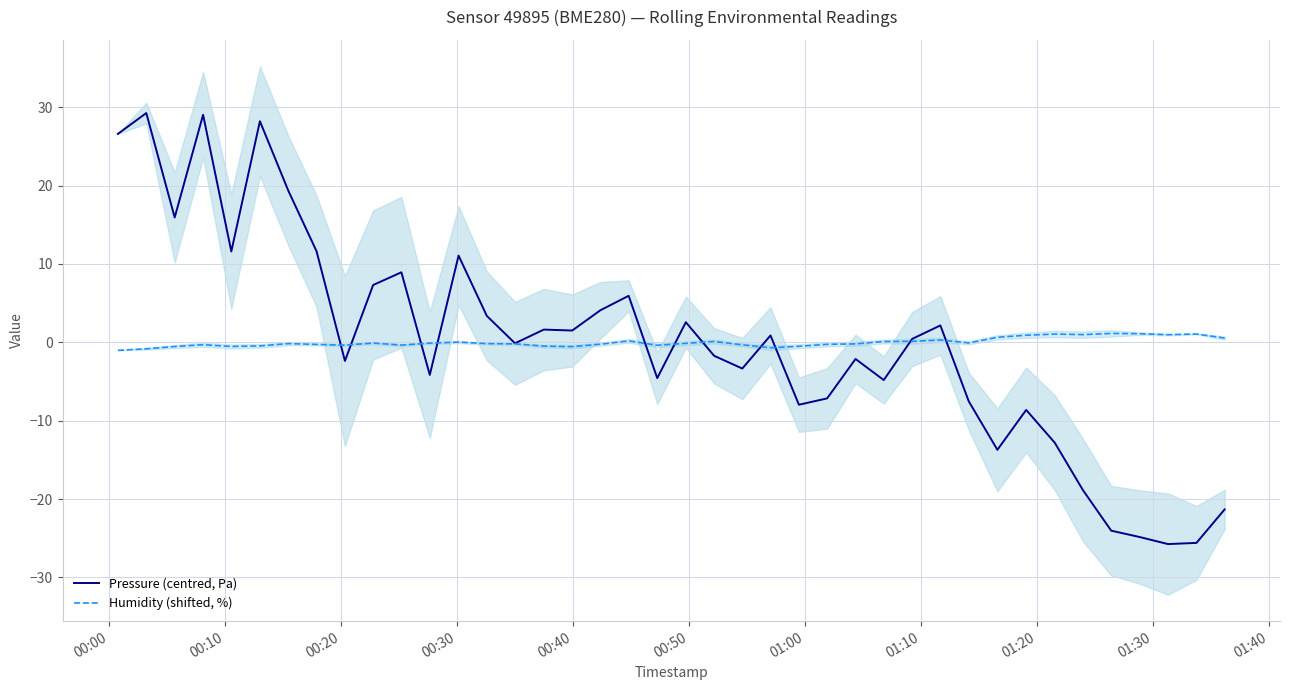

What is the maximum value for Pressure (centred, Pa)?

29.3